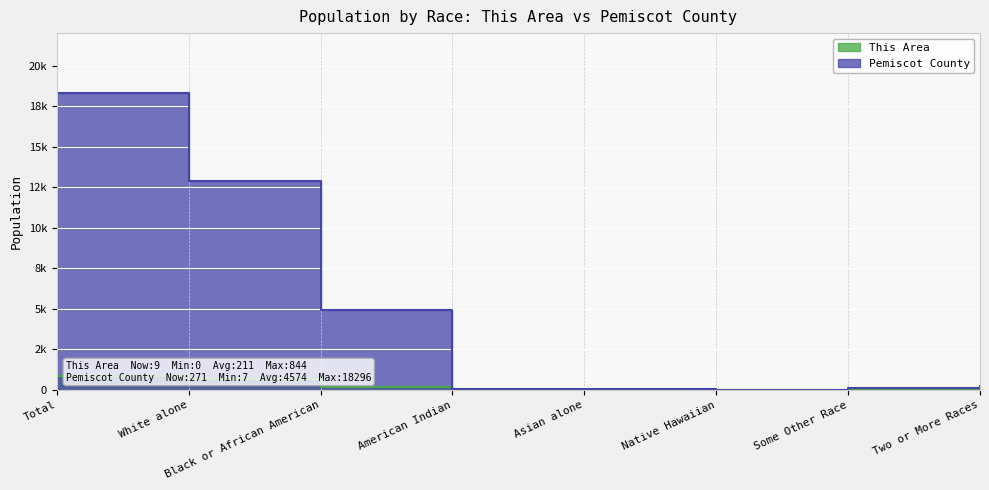

How many data points in Pemiscot County are less than 271?

4